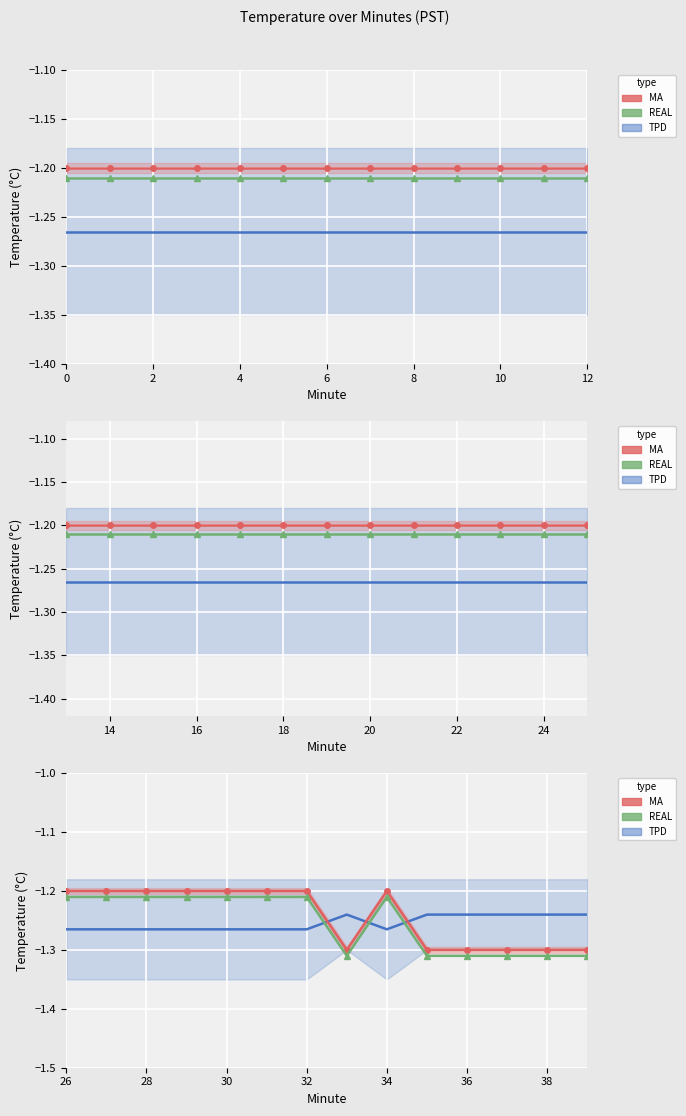

True or false: the data has more than 0 interior local peaks.

True